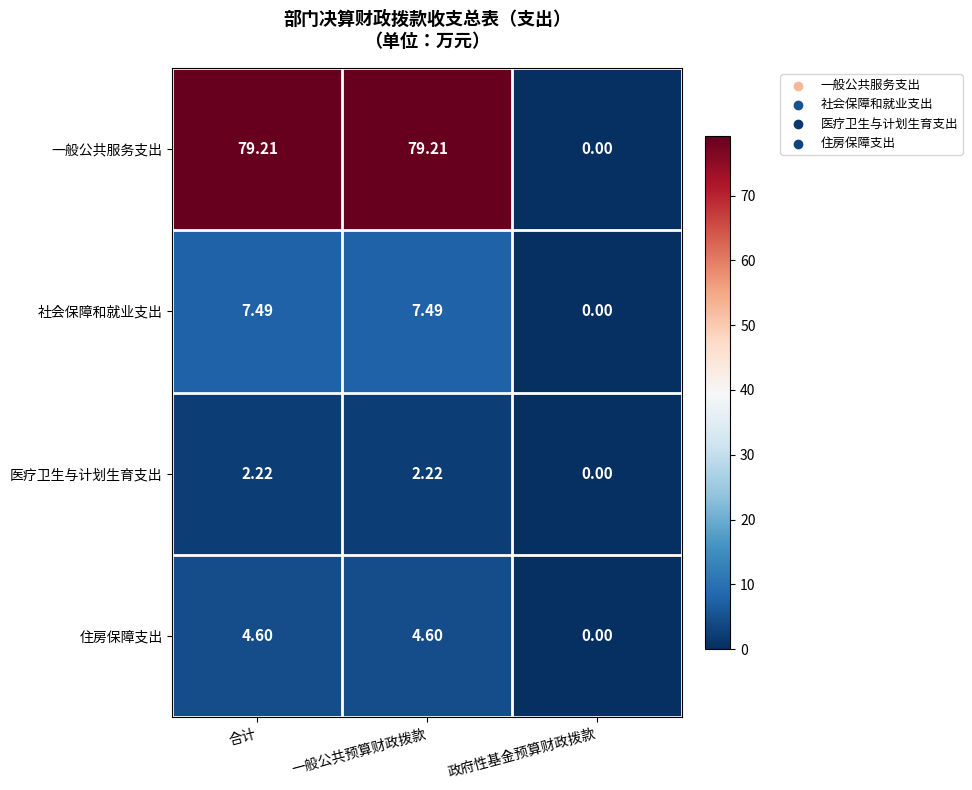

Which series has the largest range (max minus min)?

一般公共服务支出